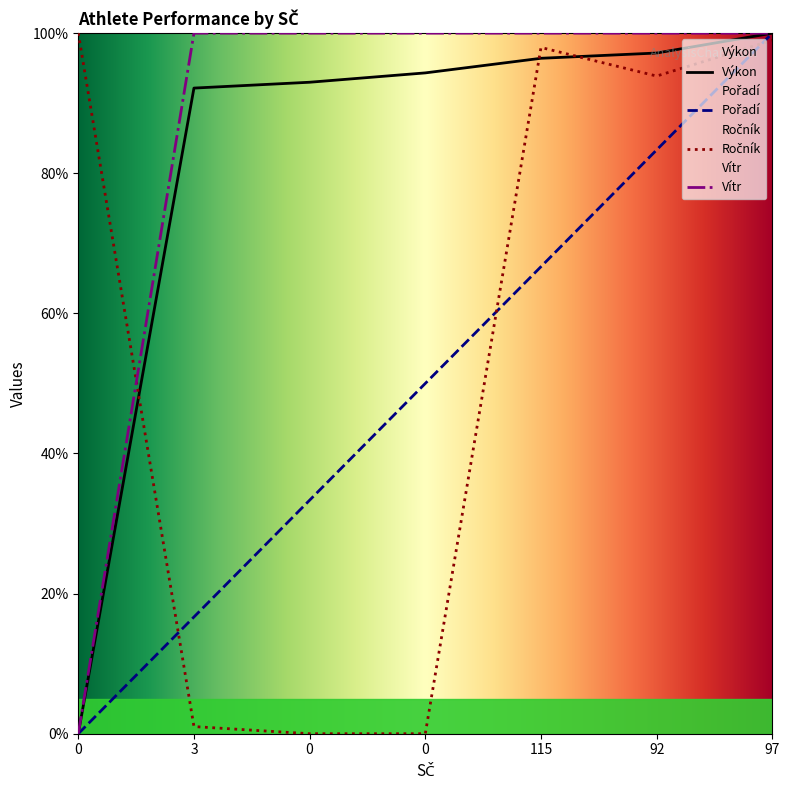

Where is Výkon nearest to the value 50?

3